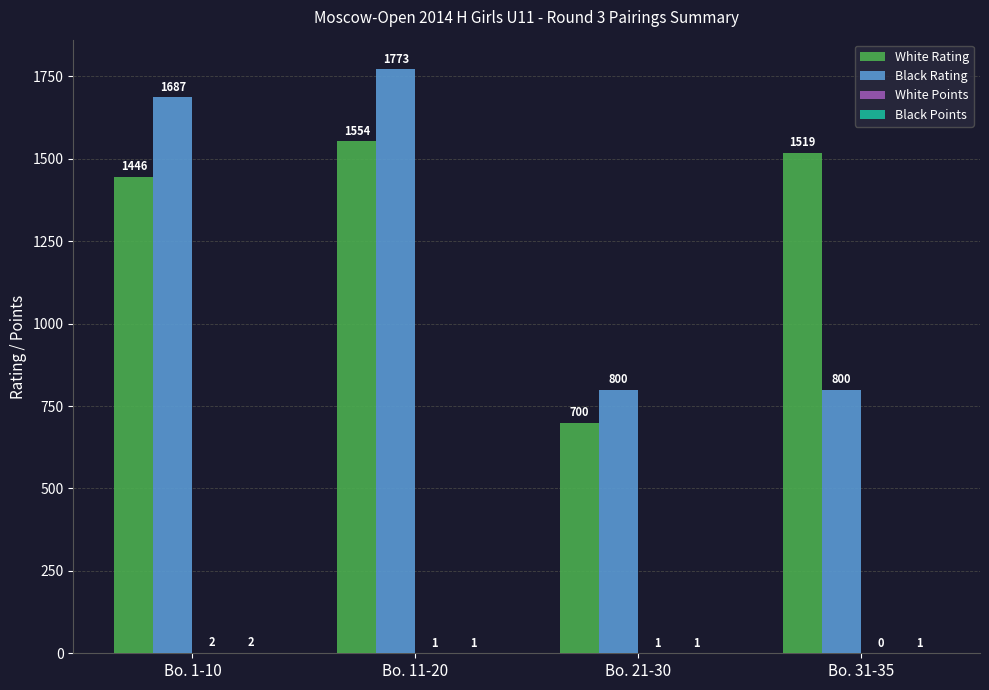

Between Bo. 21-30 and Bo. 31-35, which series saw the biggest shift?

White Rating